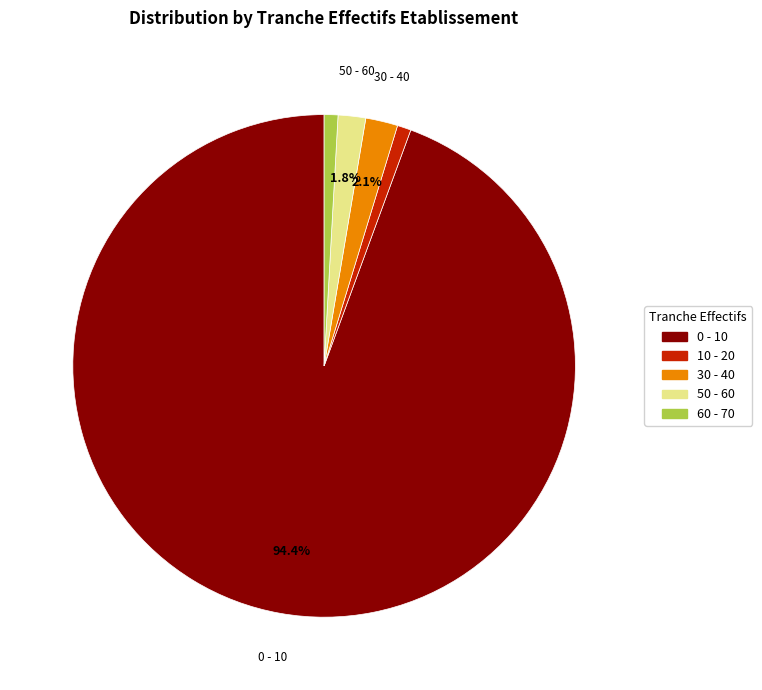

Is there any slice that represents more than half of the pie?

Yes